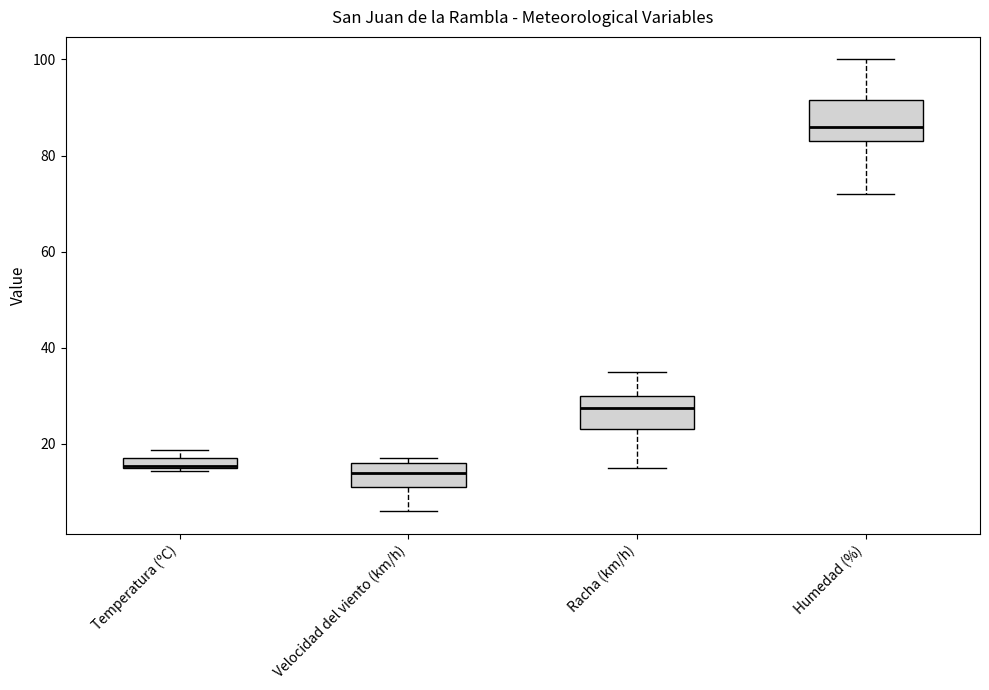

Where is the lower edge of the box for Racha (km/h) on the y-axis? The values are not printed on the chart, so give them approximately, as read against the axis.

24